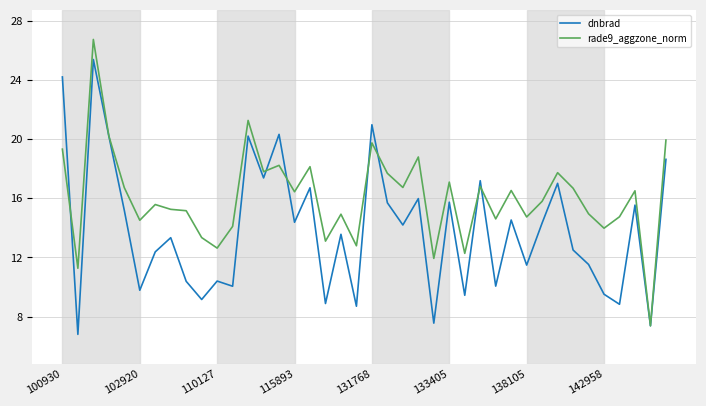

List the series in order of their overall mean, lowest first.

dnbrad, rade9_aggzone_norm